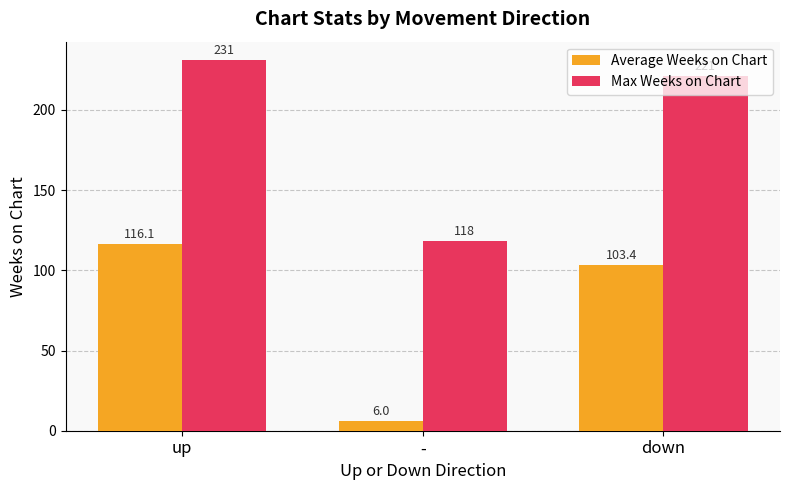

What are all the series names shown in the legend?

Average Weeks on Chart, Max Weeks on Chart